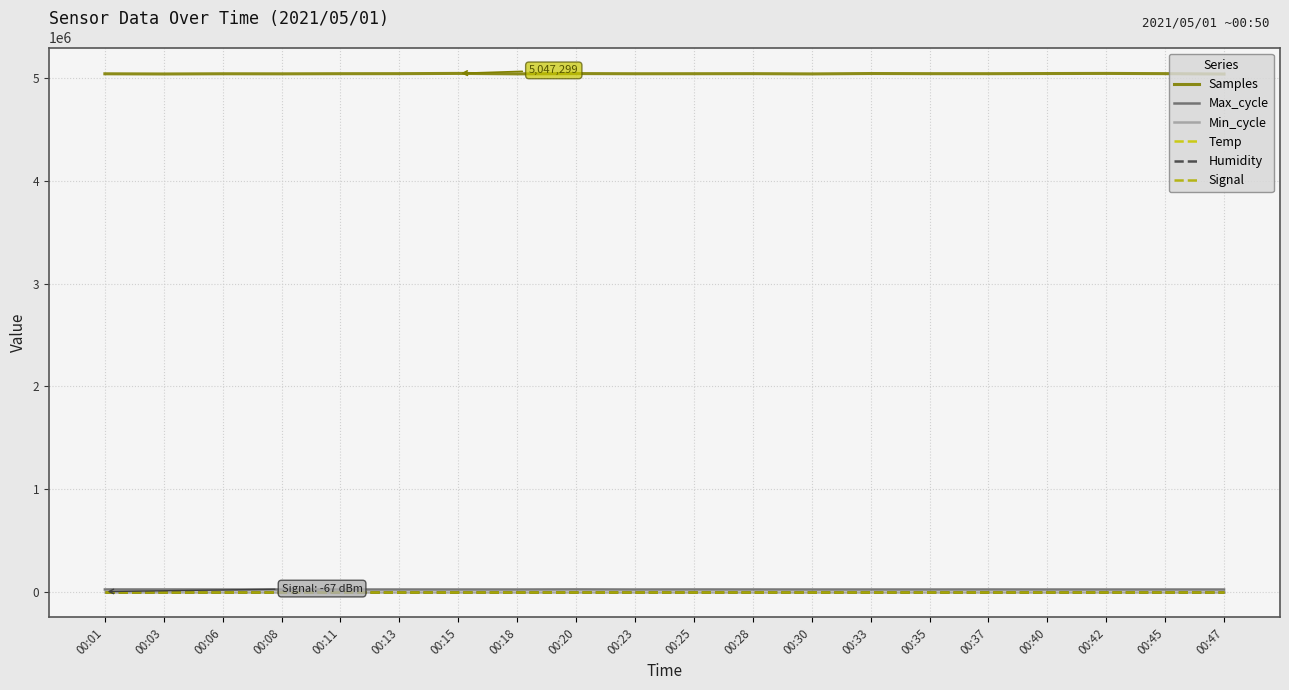

True or false: Min_cycle and Humidity cross at least once.

False